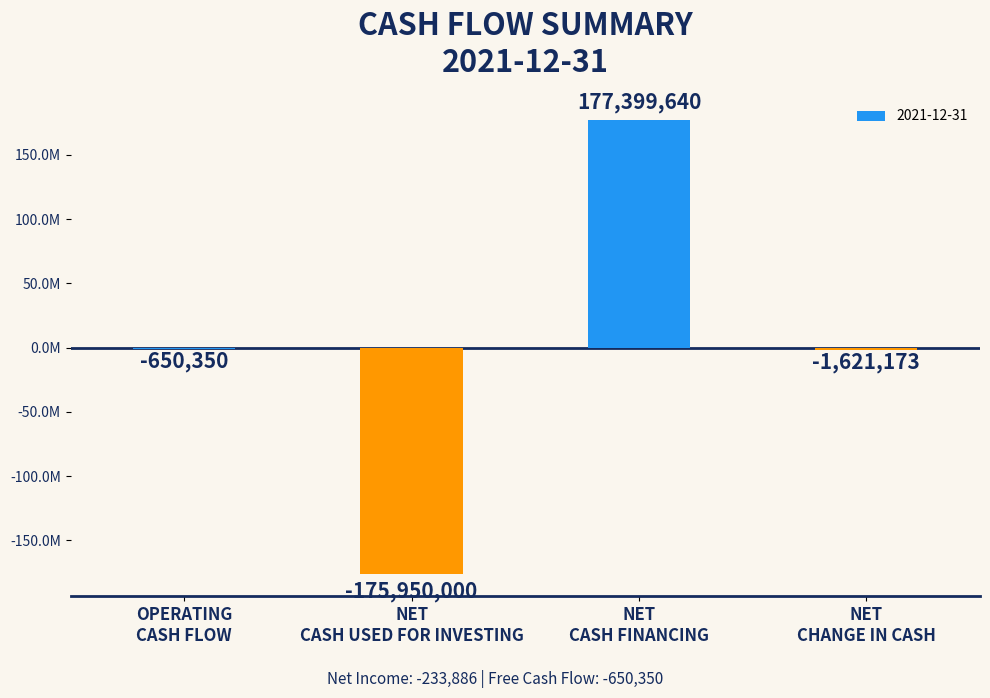

Where is the data nearest to the value 724820?

OPERATING
CASH FLOW